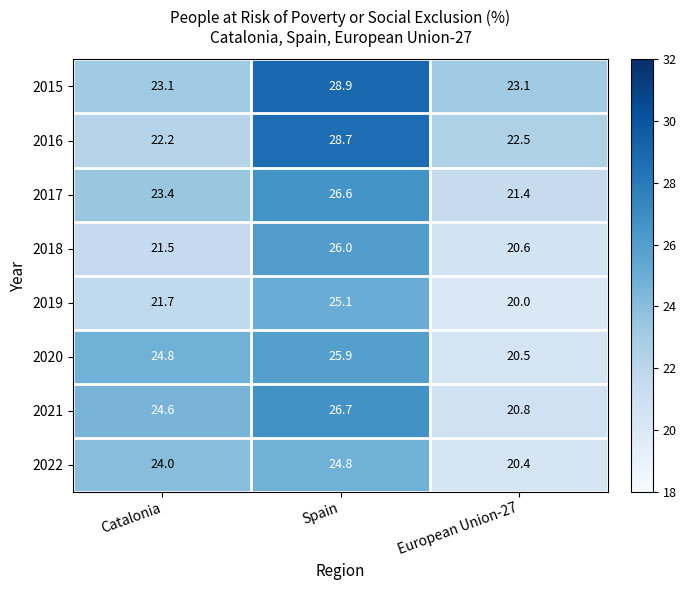

Which series has the largest total across all categories?

2015